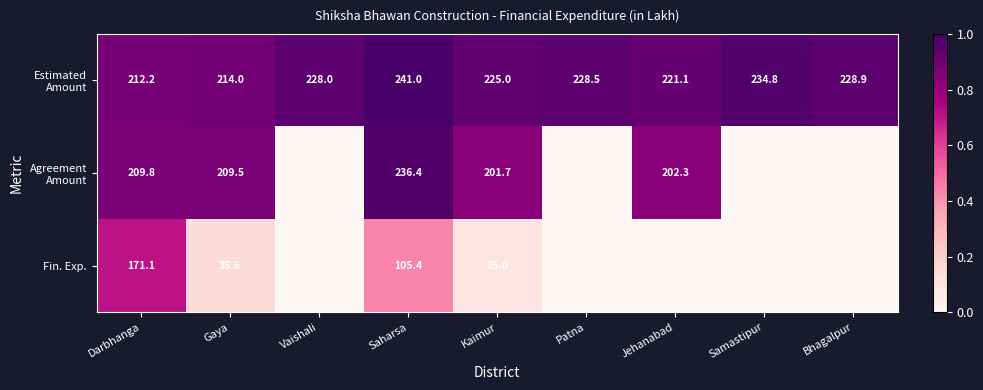

Which has a higher value, Gaya or Saharsa?

Saharsa